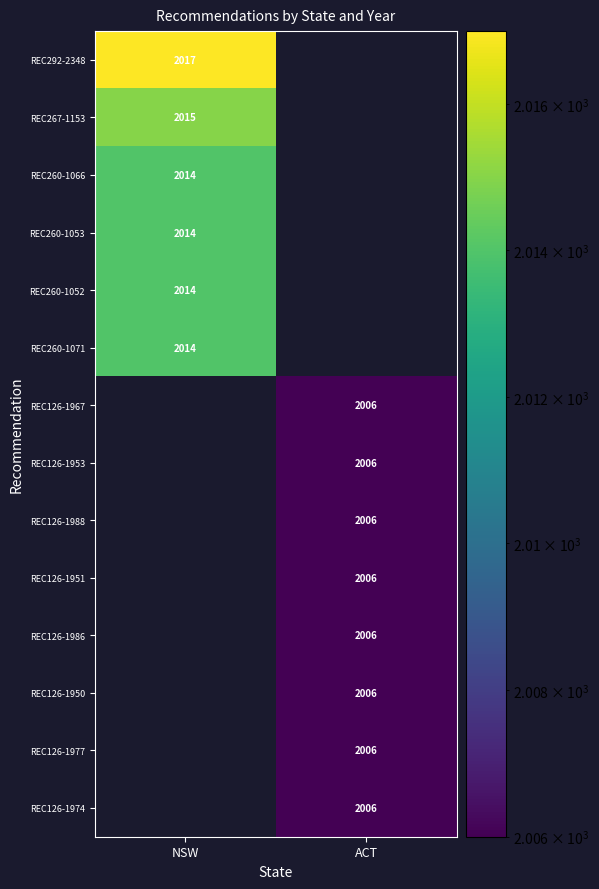

Is the value of REC260-1053 at NSW greater than the value of REC126-1953 at ACT?

Yes